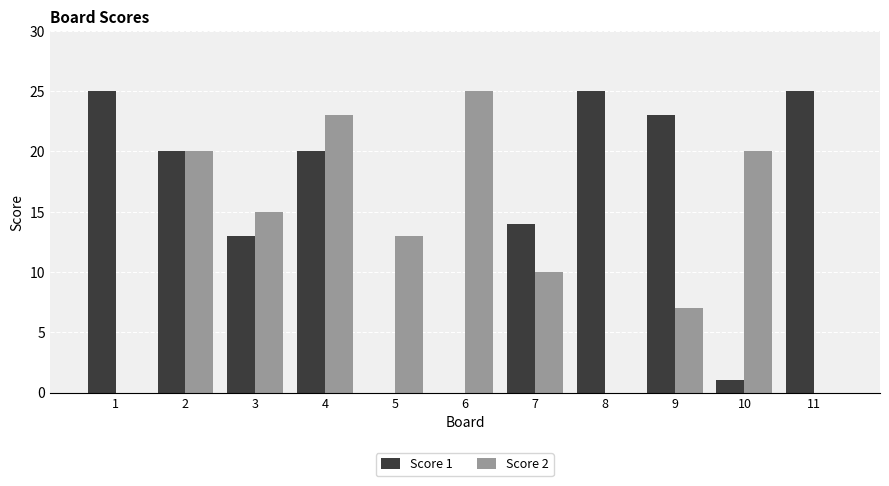

Are the bars horizontal?

No